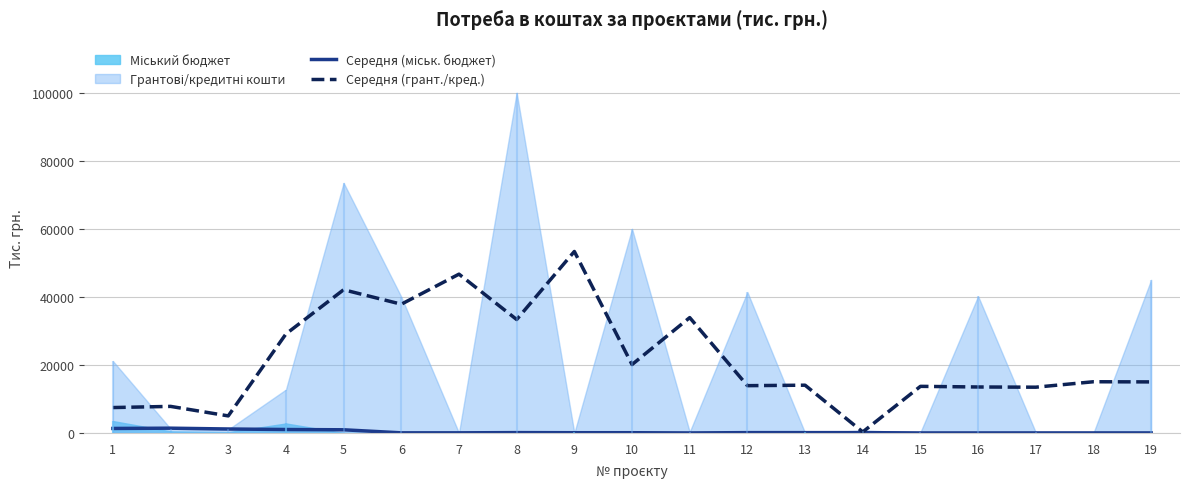

How many interior local valleys does the Середня (грант./кред.) series have?

7